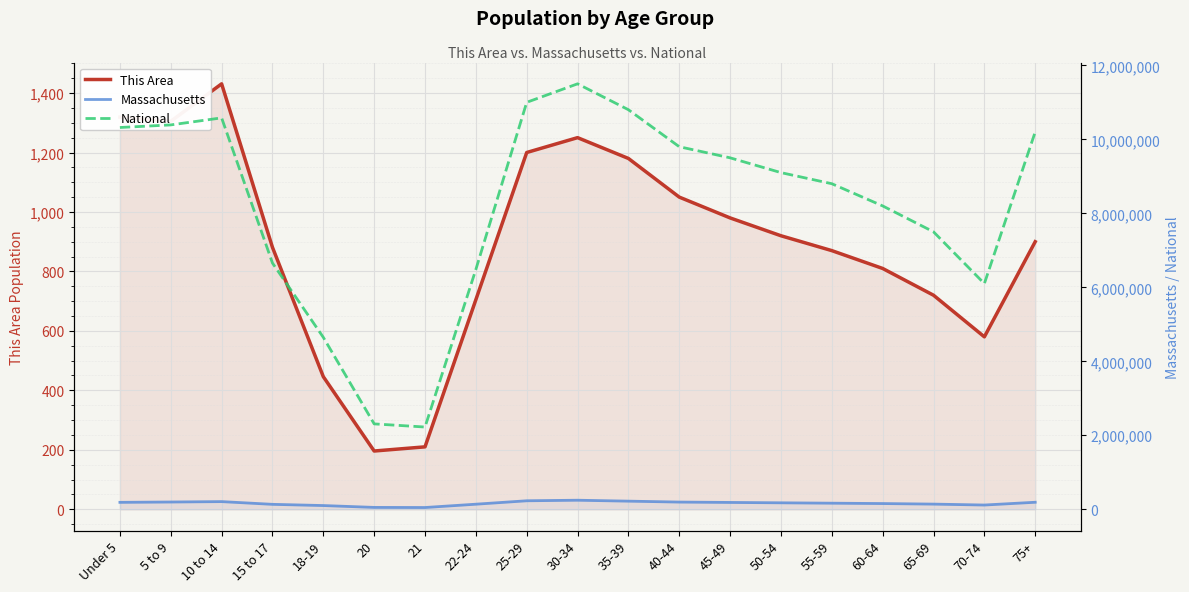

True or false: National and Massachusetts intersect in this chart.

False